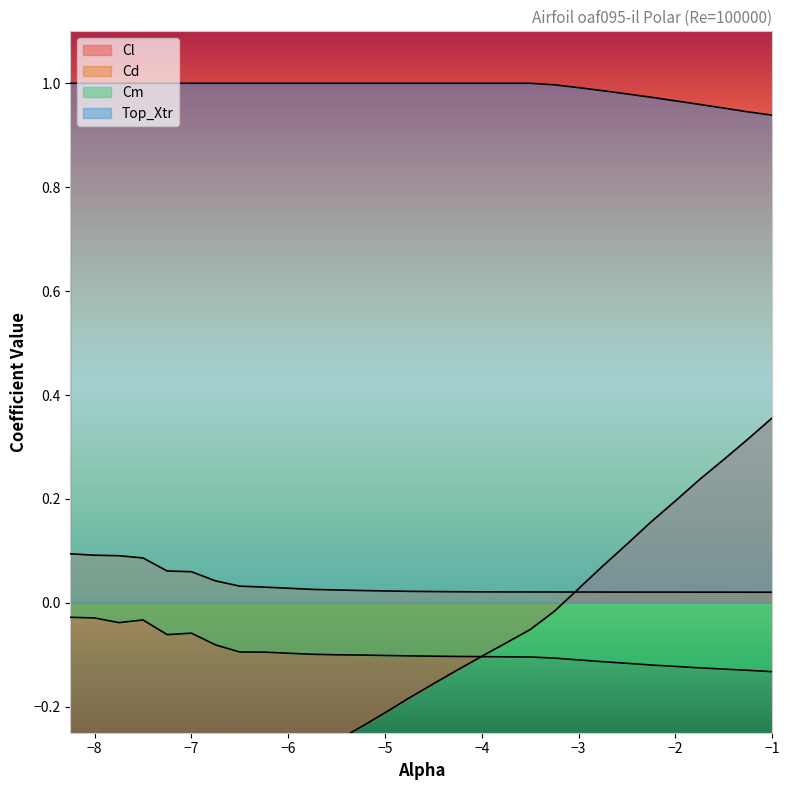

At which label is Top_Xtr closest to 0?

-1.0